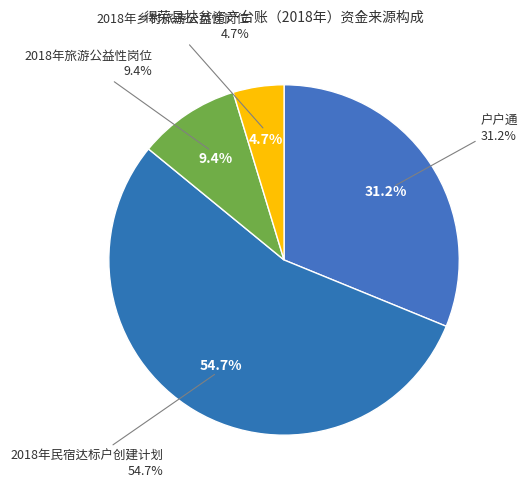

How many segments does this pie chart have?

4